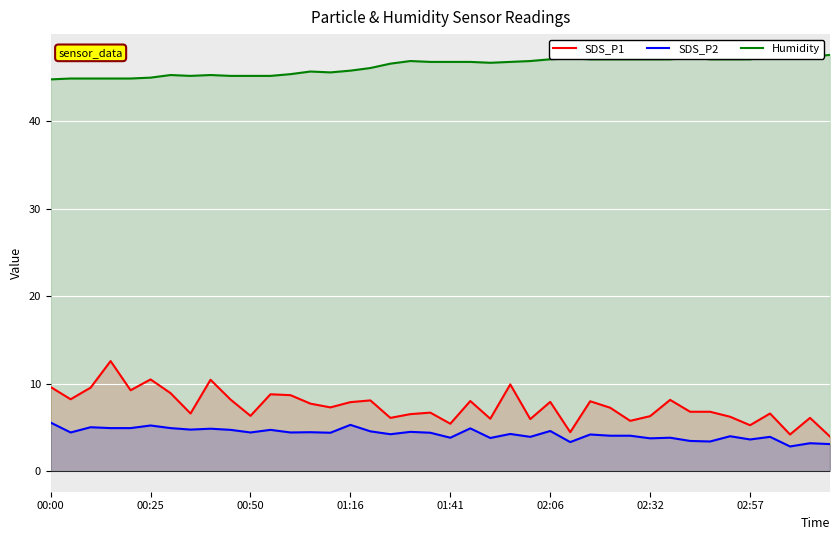

True or false: Humidity and SDS_P2 intersect in this chart.

False